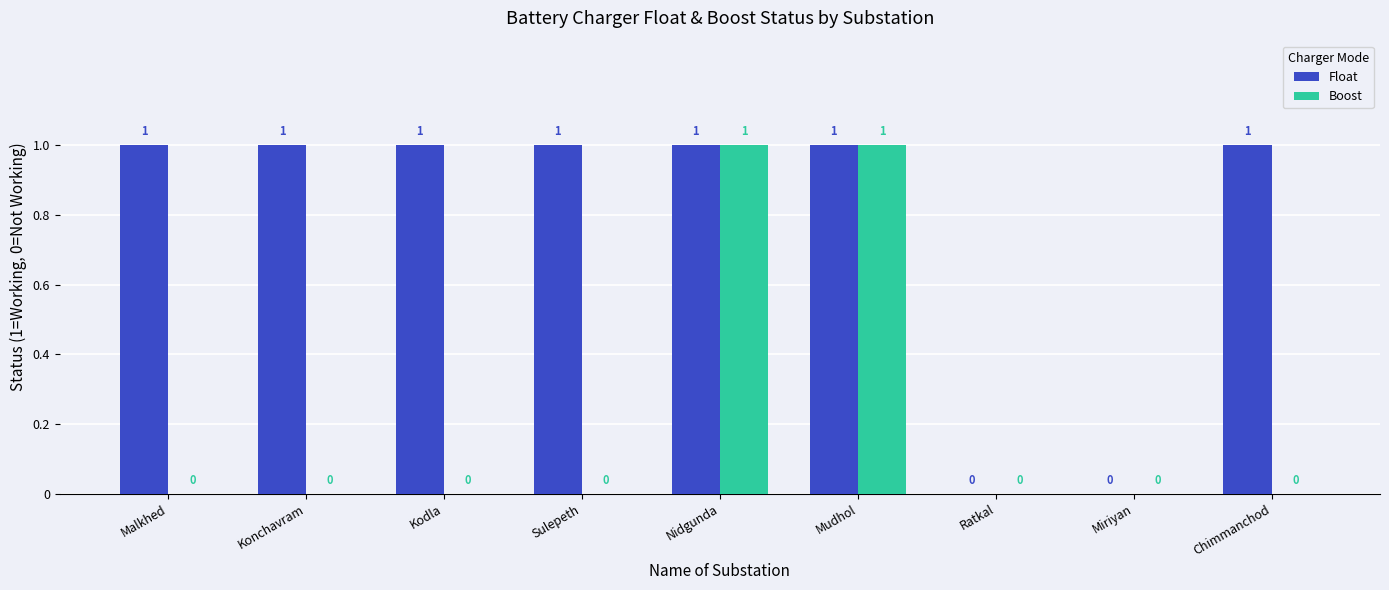

The Float series shows 0 at Ratkal. True or false?

True